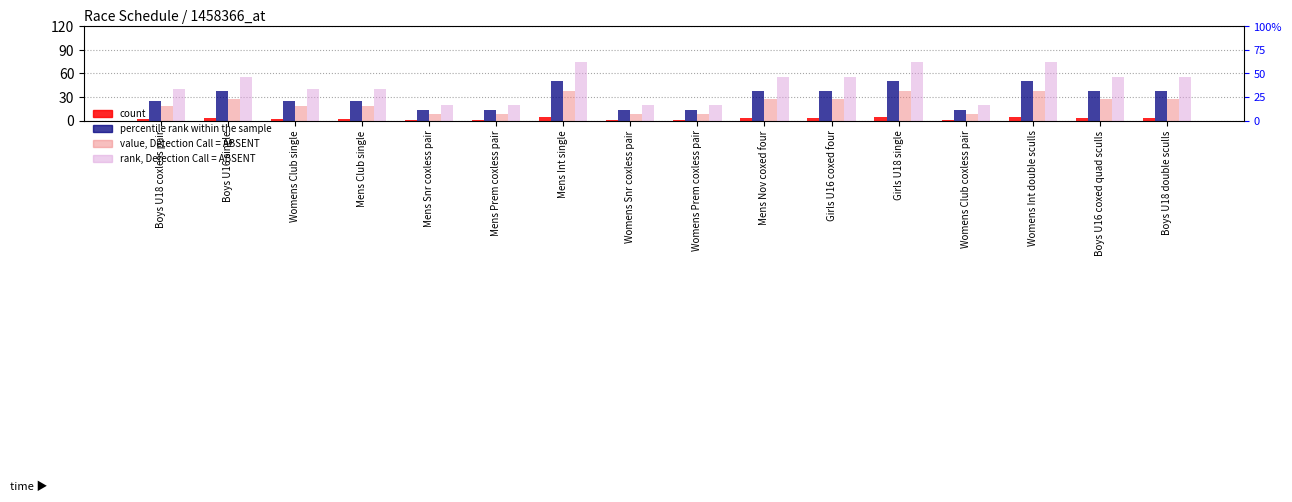

Between Womens Club coxless pair and Boys U16 coxed quad sculls, which series saw the biggest shift?

rank, Detection Call = ABSENT